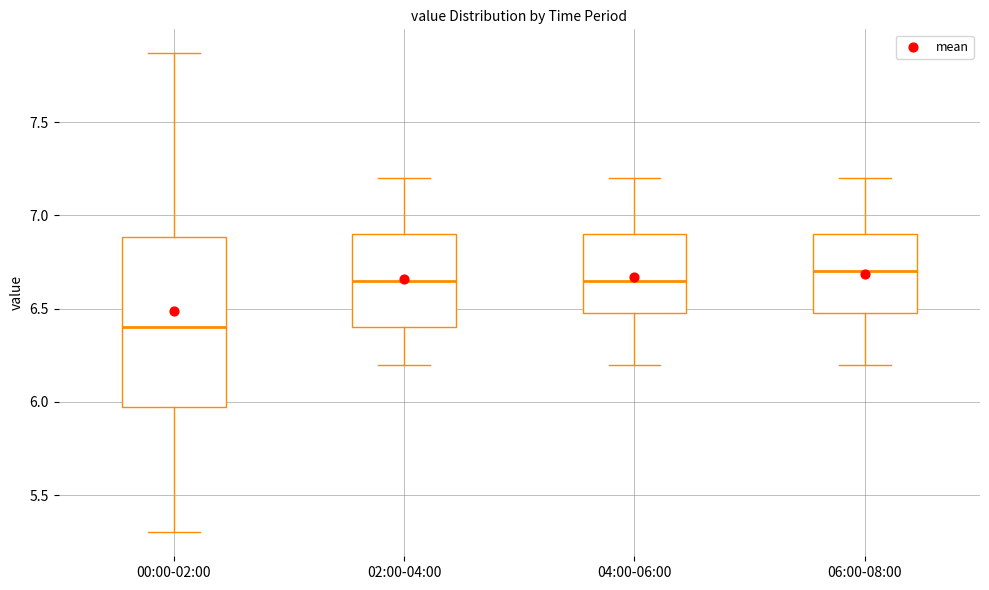

Comparing the boxes themselves (not the whiskers), which one is the tallest?

00:00-02:00